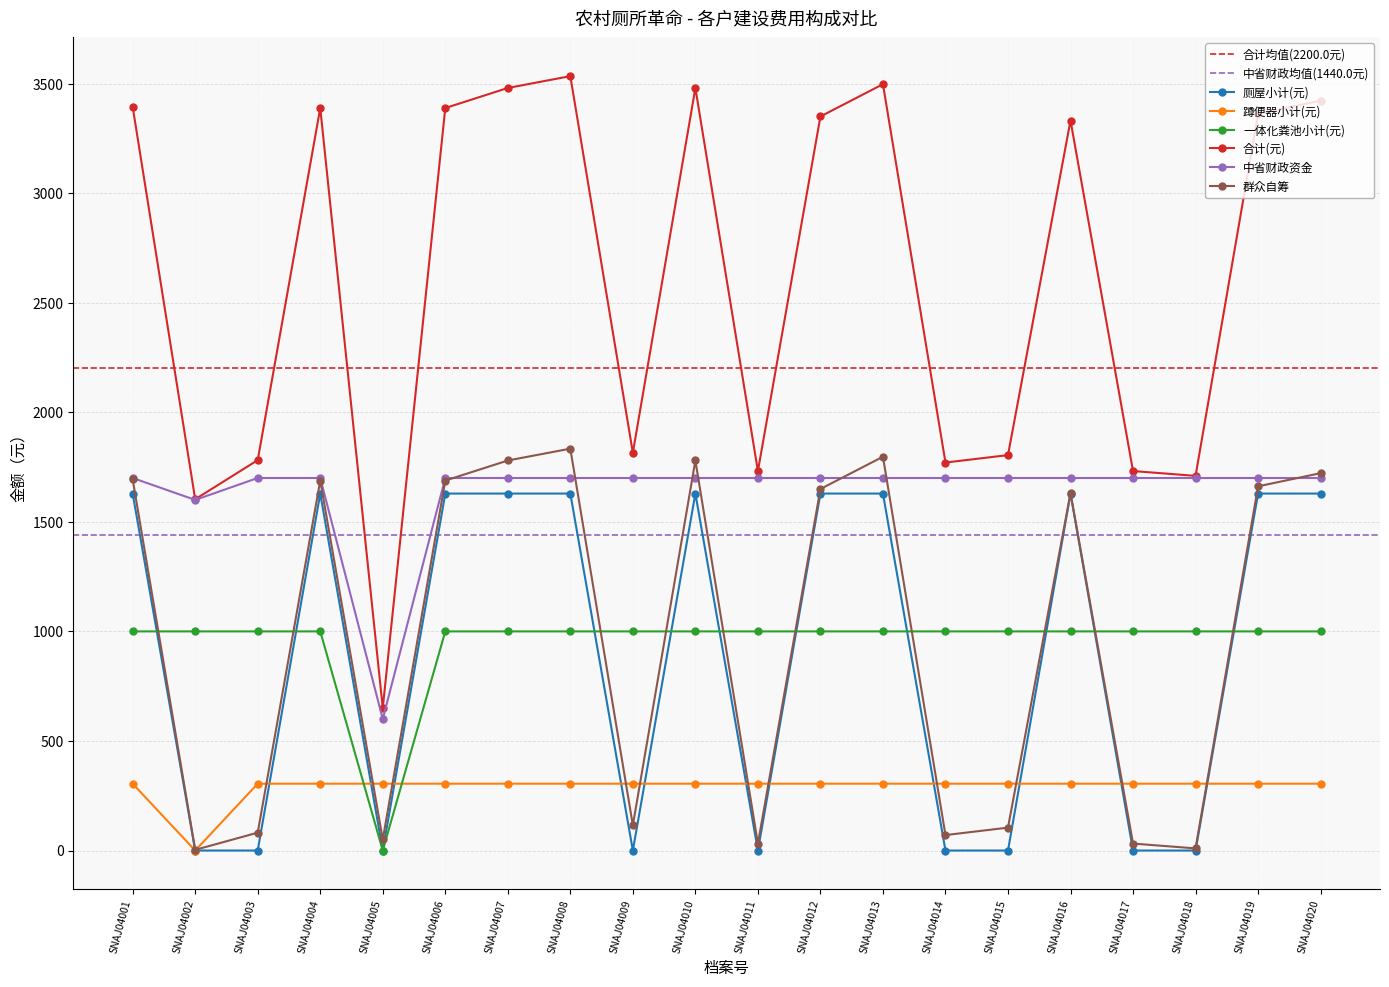

Reading left to right, extract all data points from this chart.

厕屋小计(元): 1629.0	0.0	0.0	1629.0	0.0	1629.0	1629.0	1629.0	0.0	1629.0	0.0	1629.0	1629.0	0.0	0.0	1629.0	0.0	0.0	1629.0	1629.0
蹲便器小计(元): 305.0	0.0	305.0	305.0	305.0	305.0	305.0	305.0	305.0	305.0	305.0	305.0	305.0	305.0	305.0	305.0	305.0	305.0	305.0	305.0
一体化粪池小计(元): 1000.0	1000.0	1000.0	1000.0	0.0	1000.0	1000.0	1000.0	1000.0	1000.0	1000.0	1000.0	1000.0	1000.0	1000.0	1000.0	1000.0	1000.0	1000.0	1000.0
合计(元): 3393.8	1603.1	1781.5	3388.2	650.4	3388.2	3479.9	3533.8	1815.2	3479.9	1731.8	3349.8	3497.2	1770.5	1804.5	3331.2	1731.8	1709.8	3362.0	3422.1
中省财政资金: 1700.0	1600.0	1700.0	1700.0	600.0	1700.0	1700.0	1700.0	1700.0	1700.0	1700.0	1700.0	1700.0	1700.0	1700.0	1700.0	1700.0	1700.0	1700.0	1700.0
群众自筹: 1693.8	3.1	81.5	1688.2	50.4	1688.2	1779.9	1833.8	115.2	1779.9	31.8	1649.8	1797.2	70.5	104.5	1631.2	31.8	9.8	1662.0	1722.1